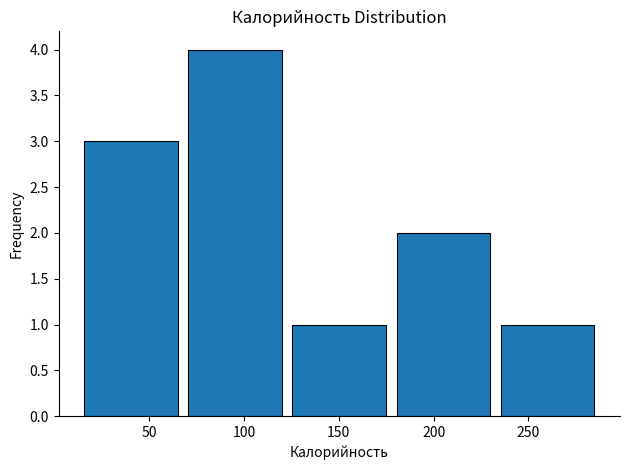

Reading left to right, transcribe this chart: for each bar, give the range it covers on the x-axis and its height. Neither the bar edges nor the heights are printed on the chart, so give them approximately, as read against the axes.

15 to 70: 3
70 to 125: 4
125 to 180: 1
180 to 235: 2
235 to 290: 1